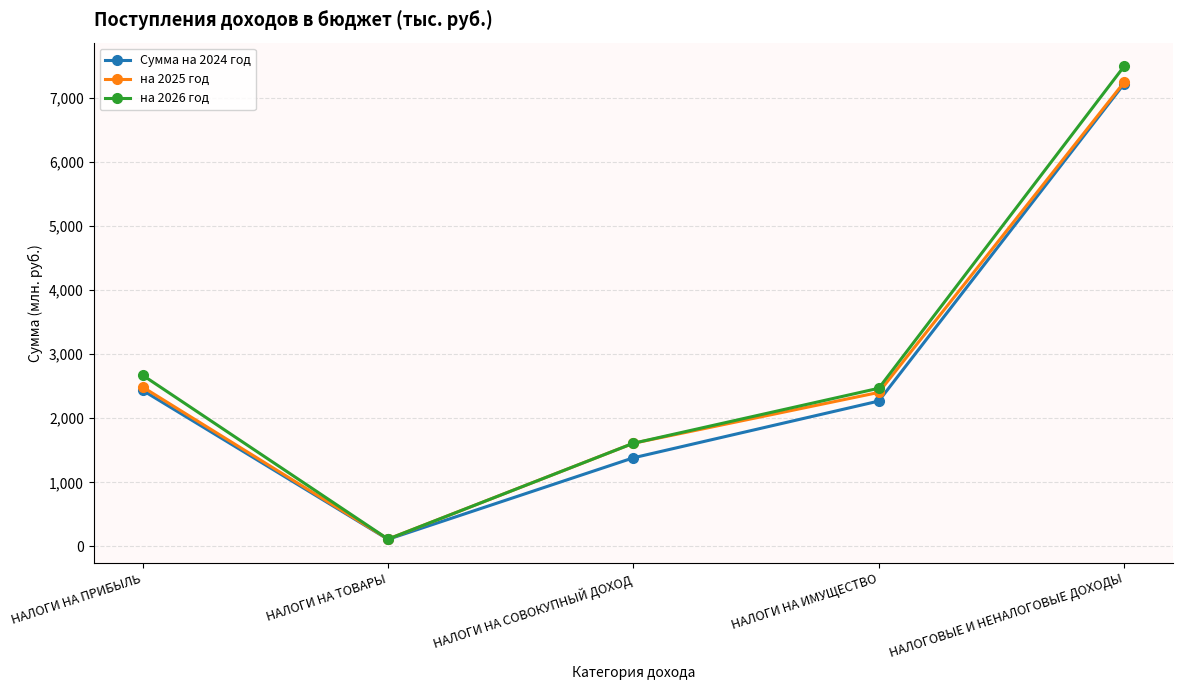

Reading left to right, transcribe all the data shown in this chart.

Сумма на 2024 год: НАЛОГИ НА ПРИБЫЛЬ=2436.6	НАЛОГИ НА ТОВАРЫ=108.7	НАЛОГИ НА СОВОКУПНЫЙ ДОХОД=1382.7	НАЛОГИ НА ИМУЩЕСТВО=2269.3	НАЛОГОВЫЕ И НЕНАЛОГОВЫЕ ДОХОДЫ=7226.5
на 2025 год: НАЛОГИ НА ПРИБЫЛЬ=2488.0	НАЛОГИ НА ТОВАРЫ=112.6	НАЛОГИ НА СОВОКУПНЫЙ ДОХОД=1610.0	НАЛОГИ НА ИМУЩЕСТВО=2404.4	НАЛОГОВЫЕ И НЕНАЛОГОВЫЕ ДОХОДЫ=7250.0
на 2026 год: НАЛОГИ НА ПРИБЫЛЬ=2673.0	НАЛОГИ НА ТОВАРЫ=112.6	НАЛОГИ НА СОВОКУПНЫЙ ДОХОД=1610.0	НАЛОГИ НА ИМУЩЕСТВО=2469.4	НАЛОГОВЫЕ И НЕНАЛОГОВЫЕ ДОХОДЫ=7500.0